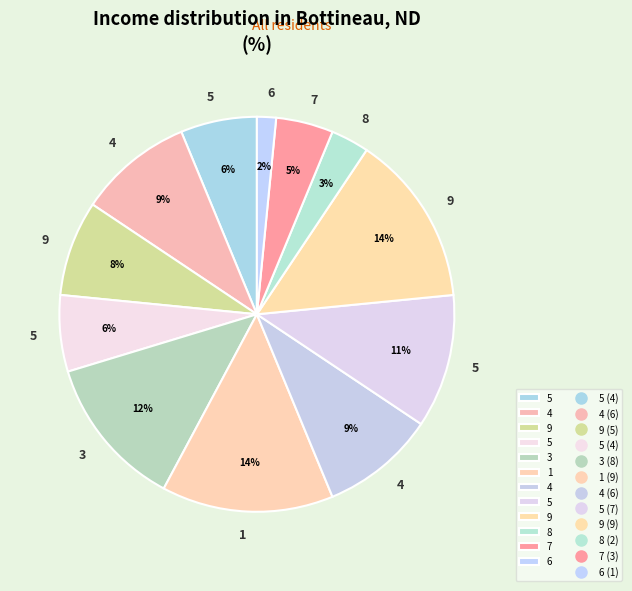

How many segments does this pie chart have?

12